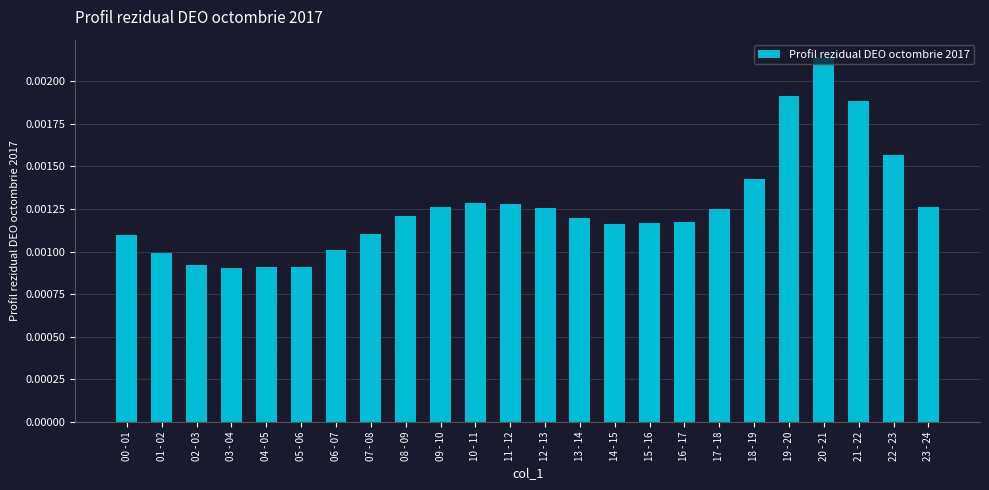

Between 15 - 16 and 07 - 08, which is larger?

15 - 16